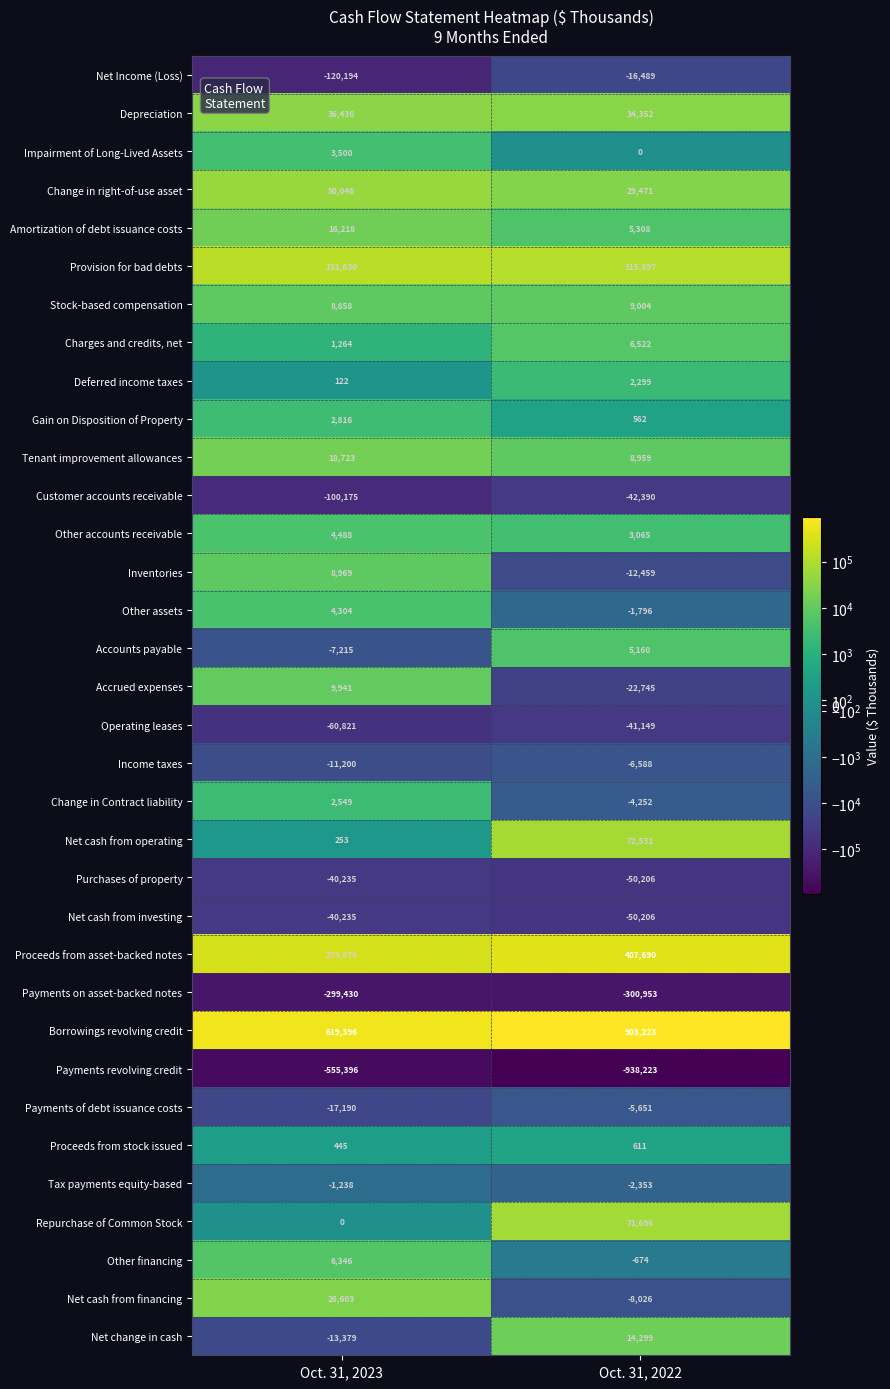

True or false: Depreciation has a value of 34352 at Oct. 31, 2022.

True